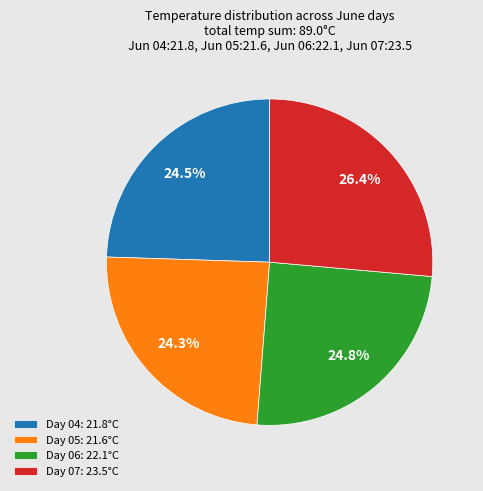

Count the number of slices in the pie.

4